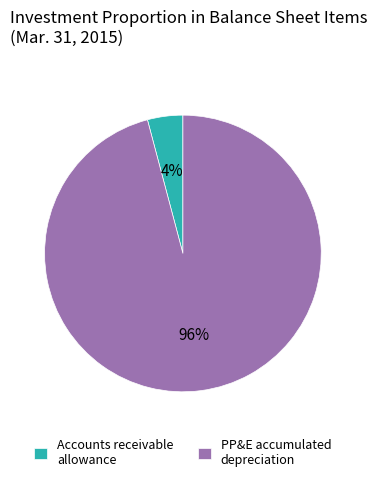

Does any single category account for the majority?

Yes